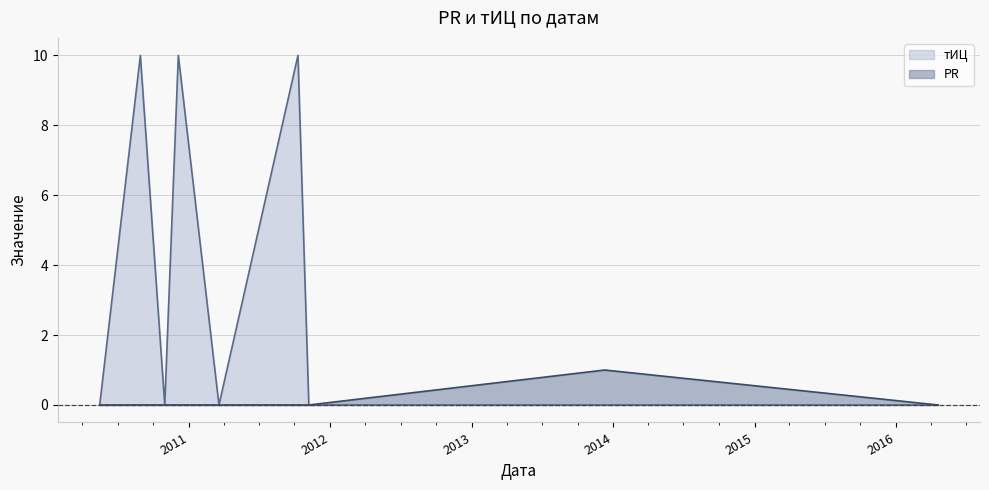

True or false: PR and тИЦ cross at least once.

False